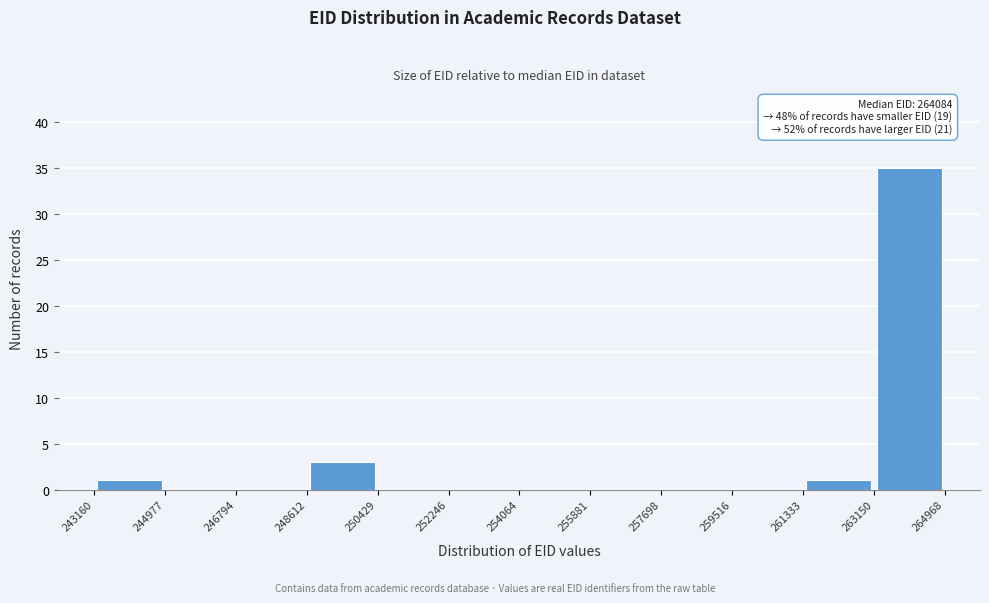

Over which range of the x-axis is the bar tallest?

263150 to 264968